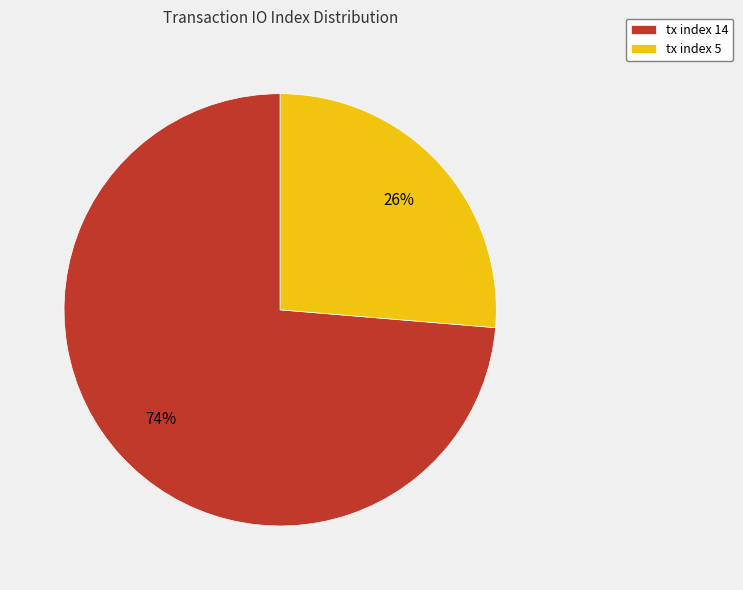

To the nearest percent, what is the combined percentage of tx index 14 and tx index 5?

100%